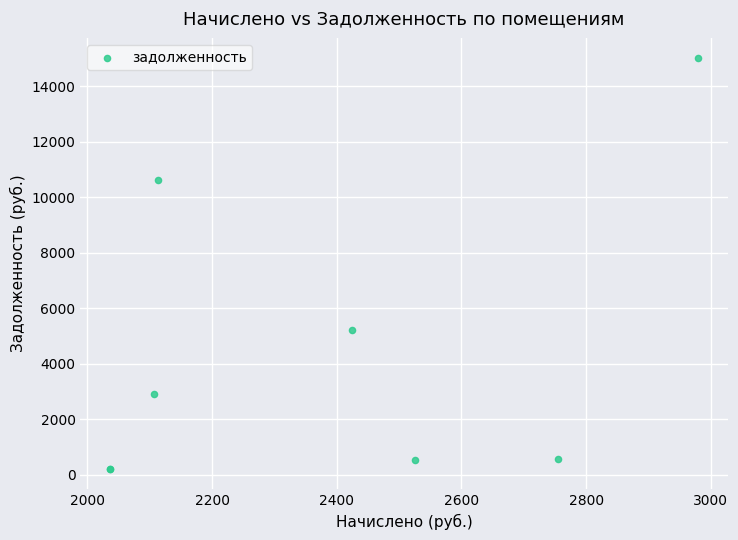

What Y value in the scatter plot is closest to 7605?

5214.3